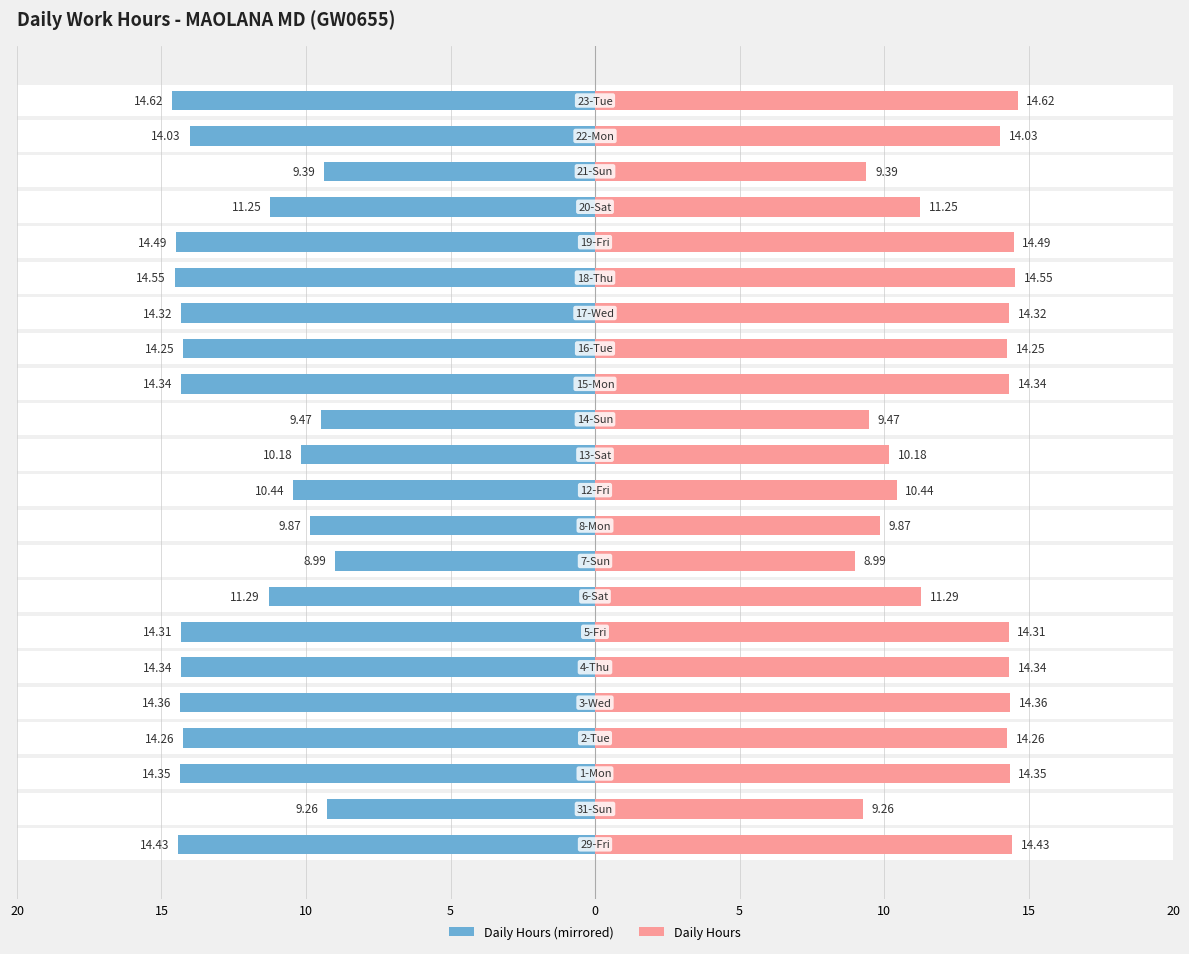

Between 15 and 5, which is larger?

15